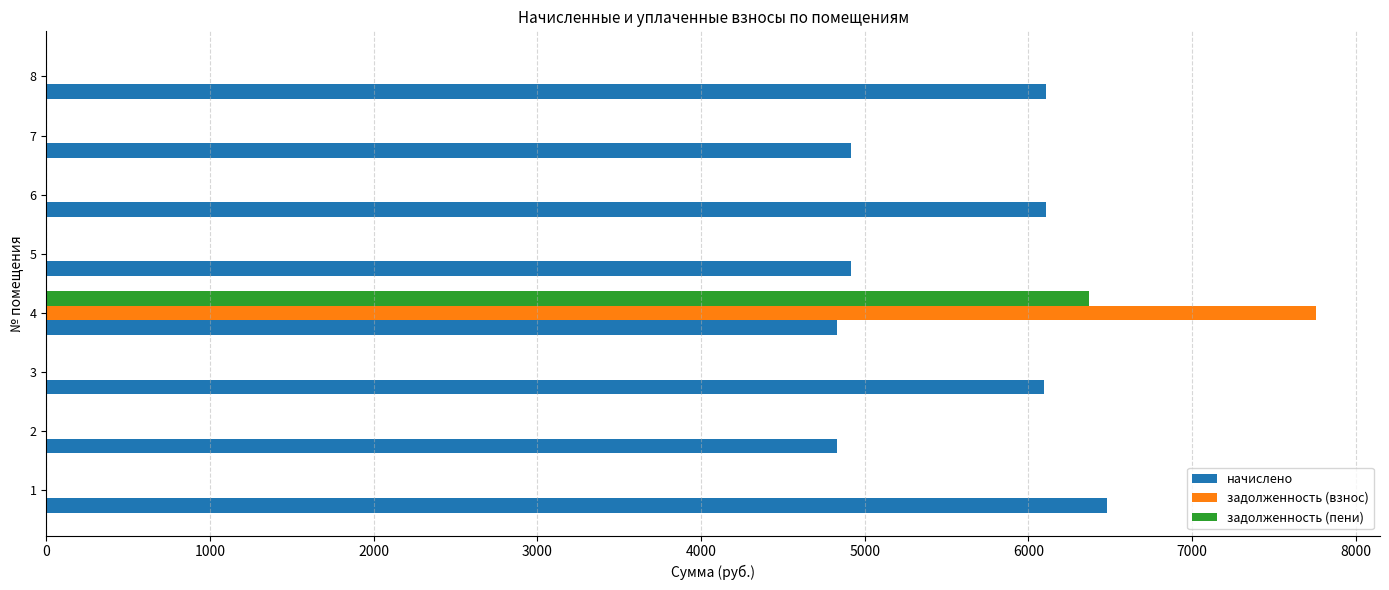

What is the sum of the задолженность (пени) values at 6 and 4?

6370.9